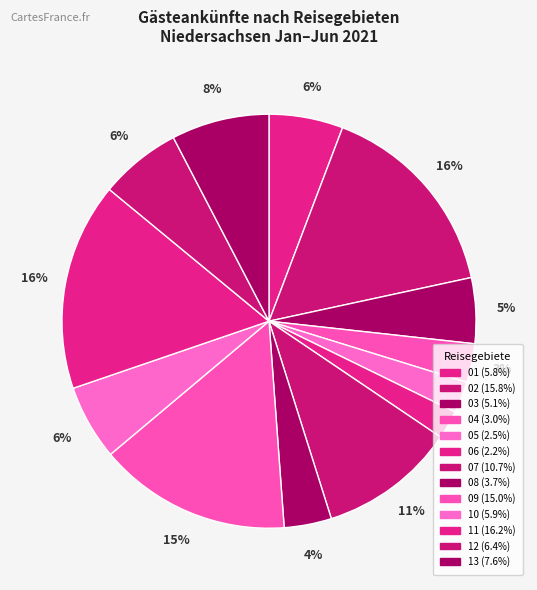

How many slices are in this pie chart?

13